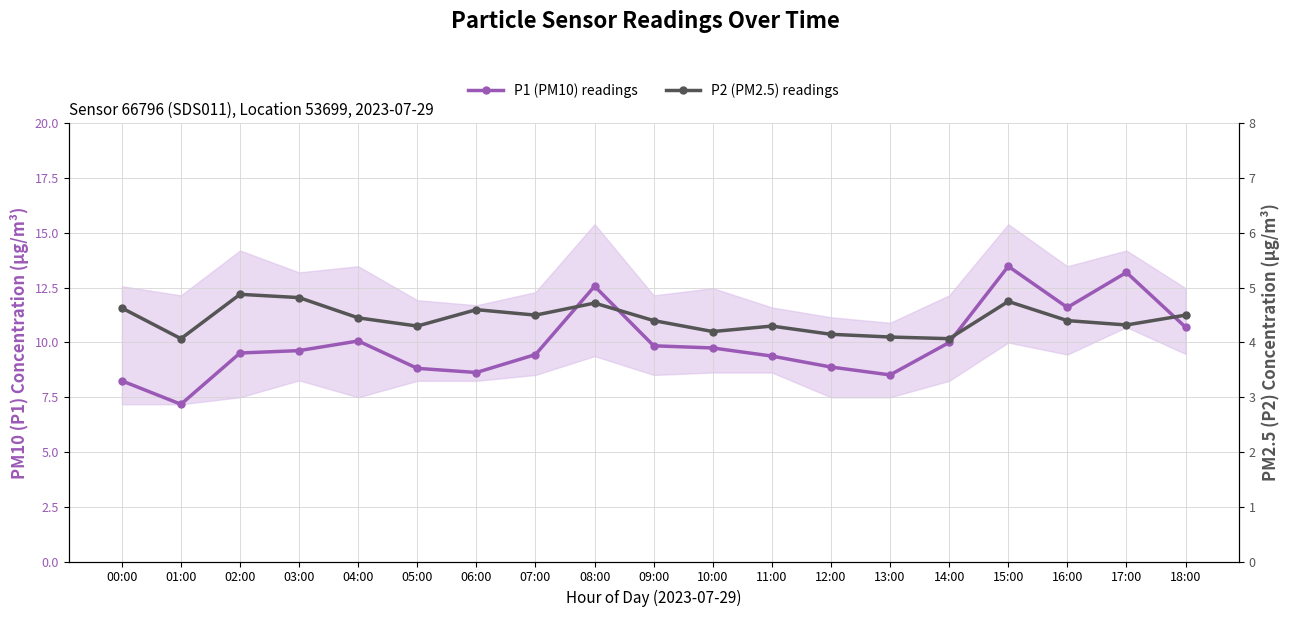

What is the maximum value for P2 (PM2.5) readings?

4.9